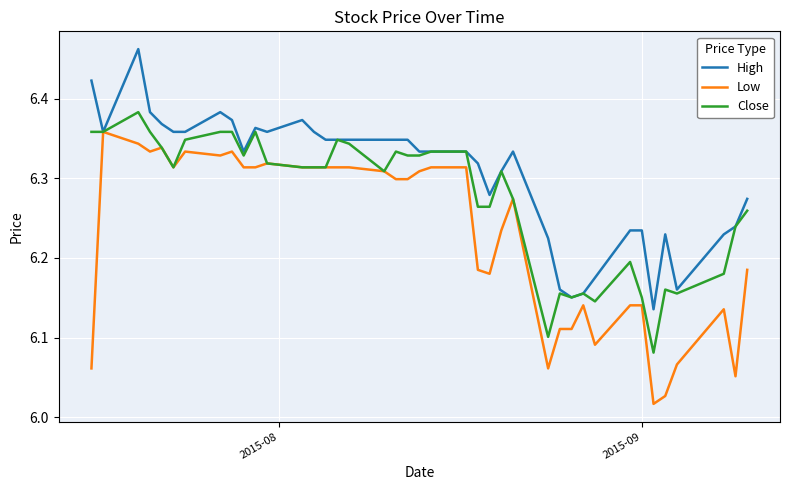

Rank the series by their average value, from highest to lowest.

High, Close, Low